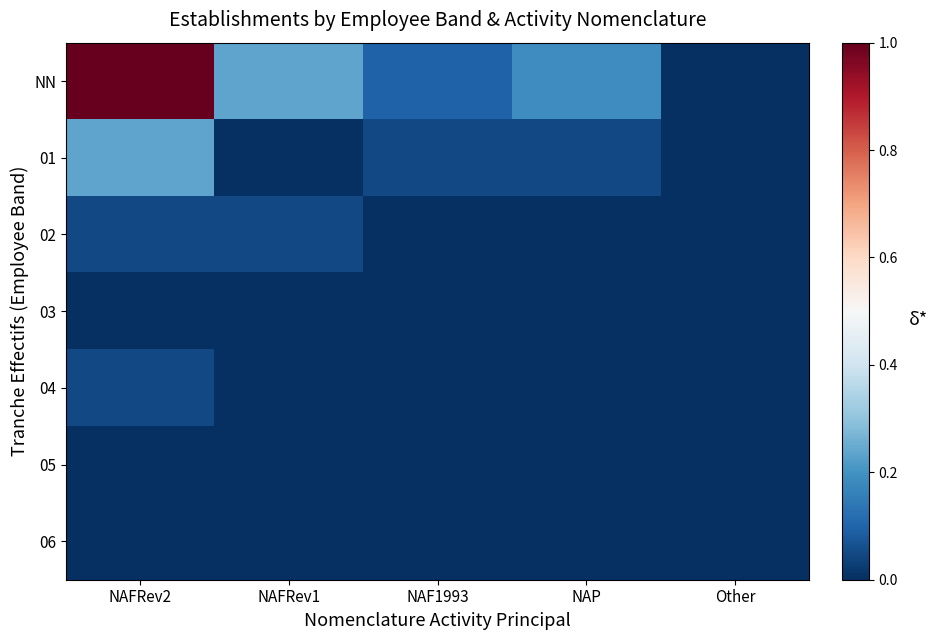

Which series has the largest total across all categories?

NN